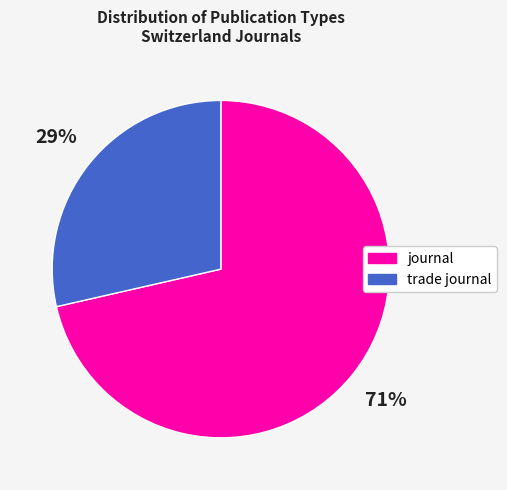

Is there a majority slice in this chart?

Yes